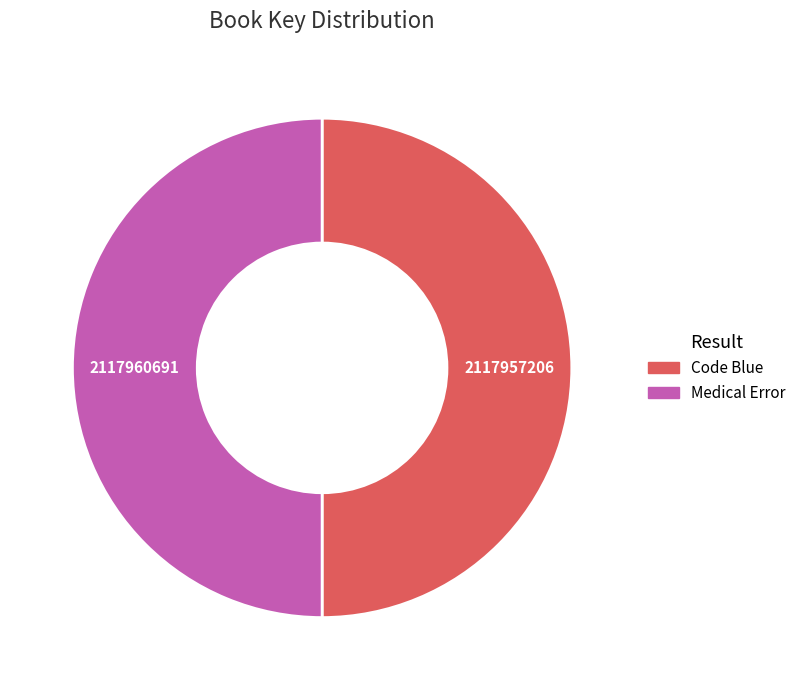

Combined, do Medical Error and Code Blue account for over 50%?

Yes